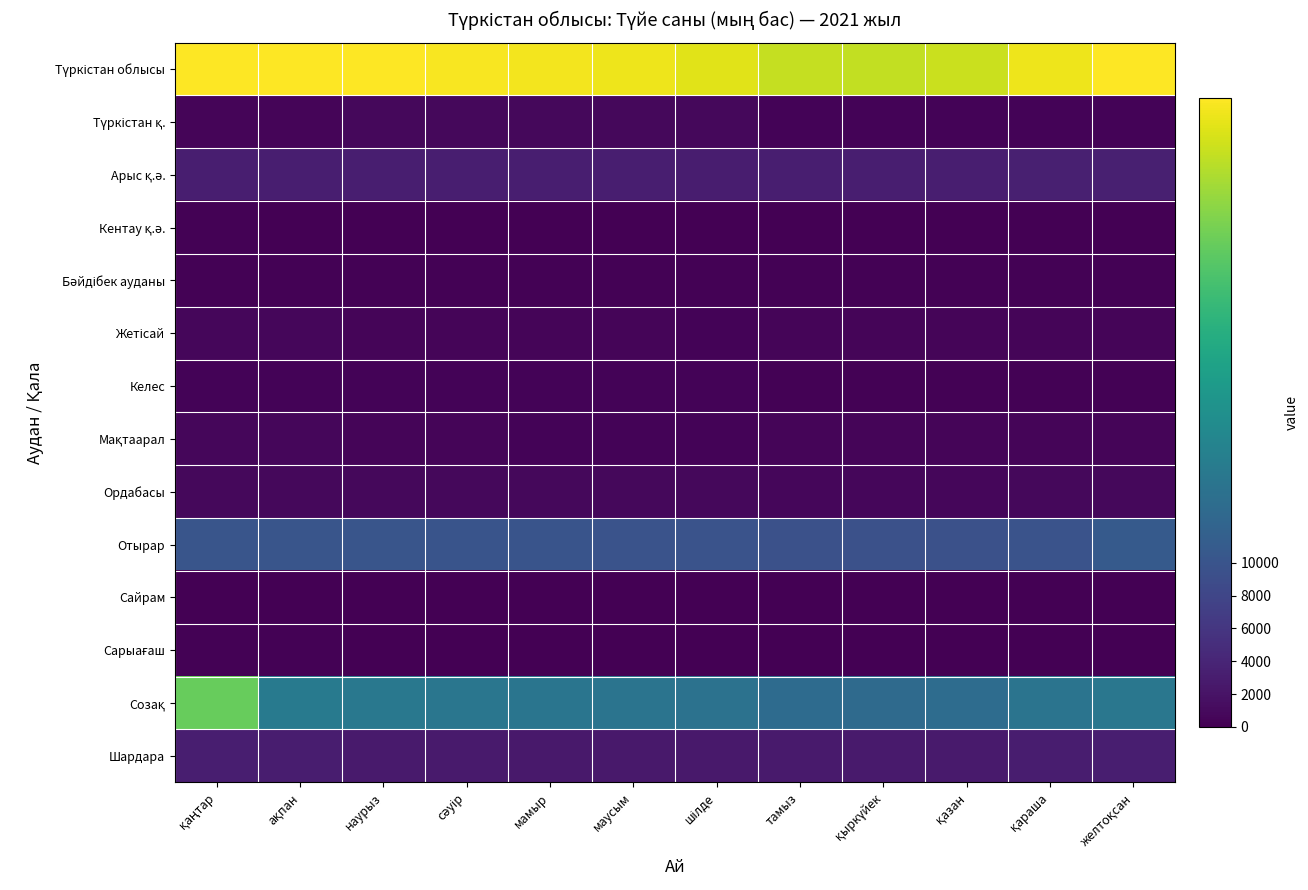

At how many categories does at least one series exceed 11384?

12